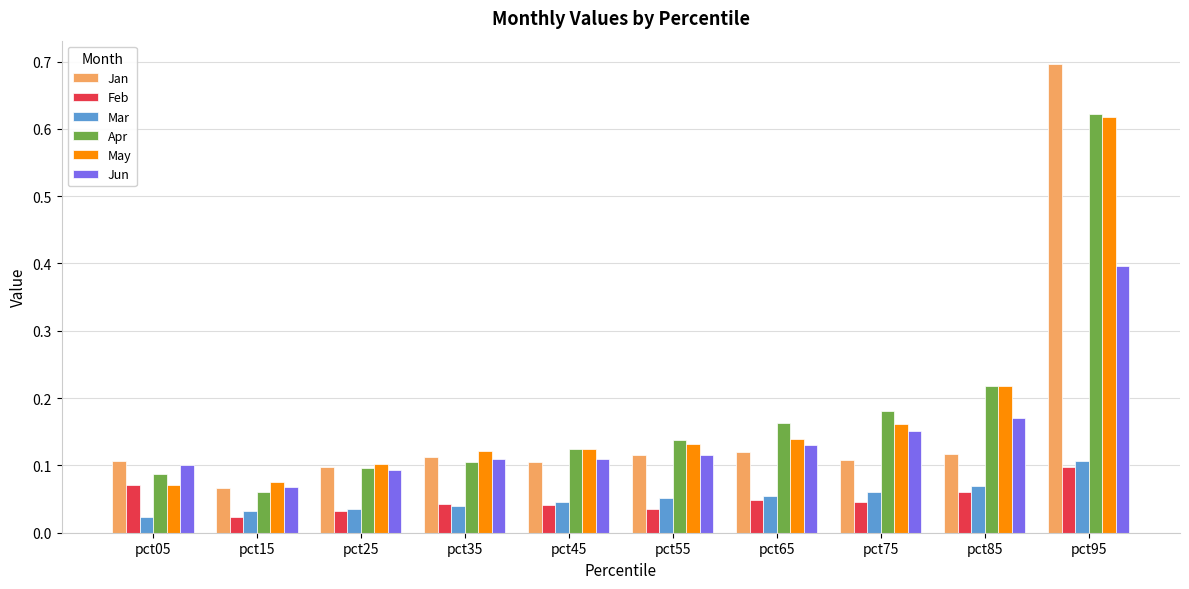

Which series has the widest spread of values?

Jan